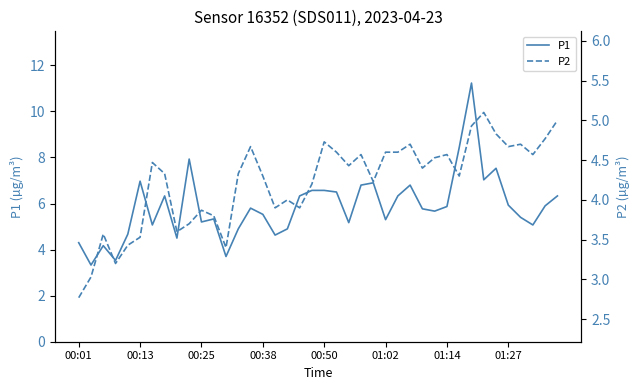

Rank the series at 24 from highest to lowest value.

P1, P2